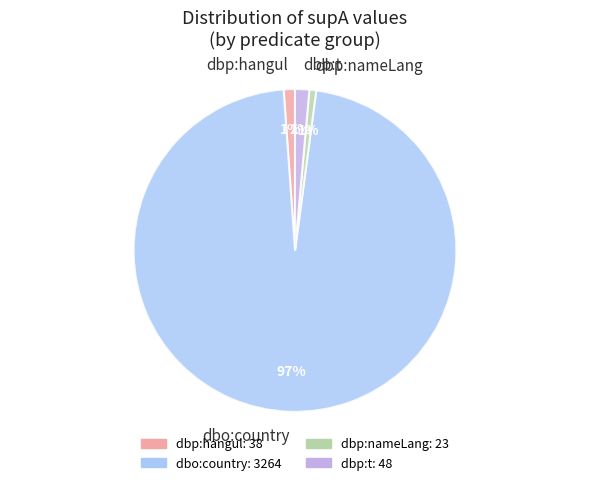

Which has a higher value, dbp:hangul or dbo:country?

dbo:country